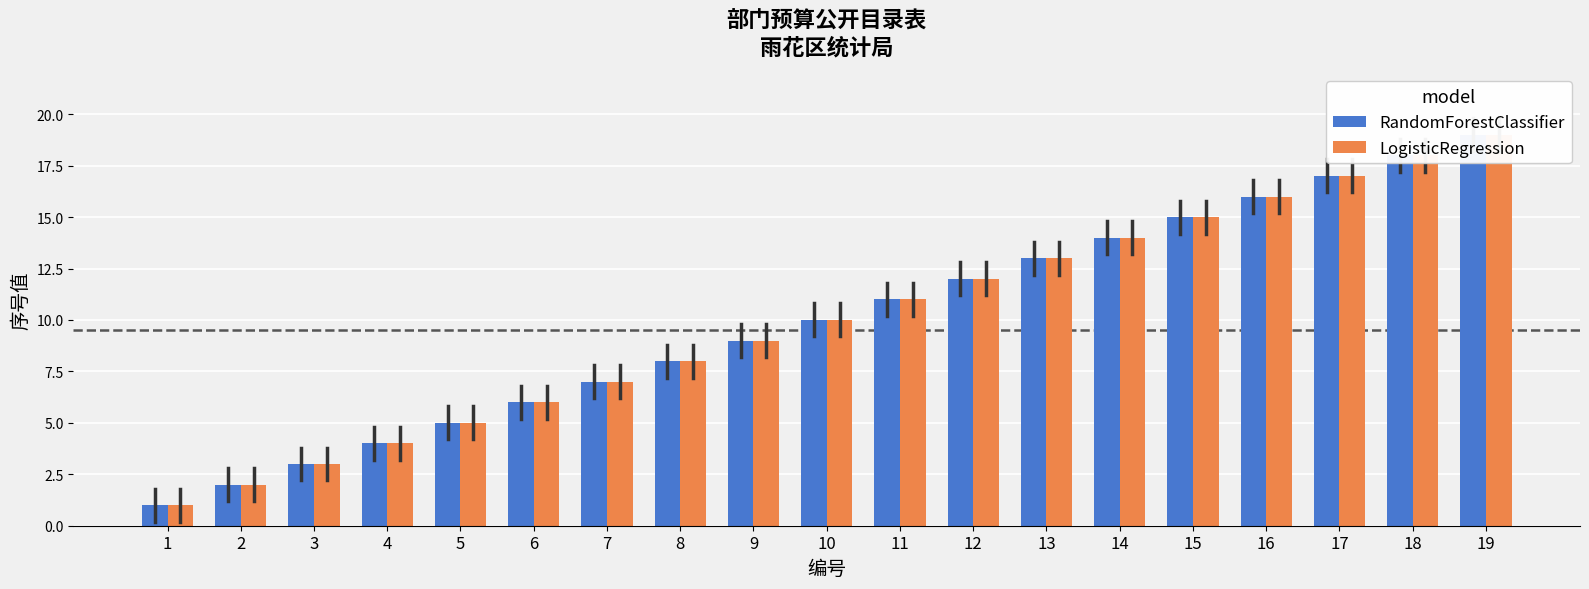

What is the value of the RandomForestClassifier bar at the 12th from the left?

12